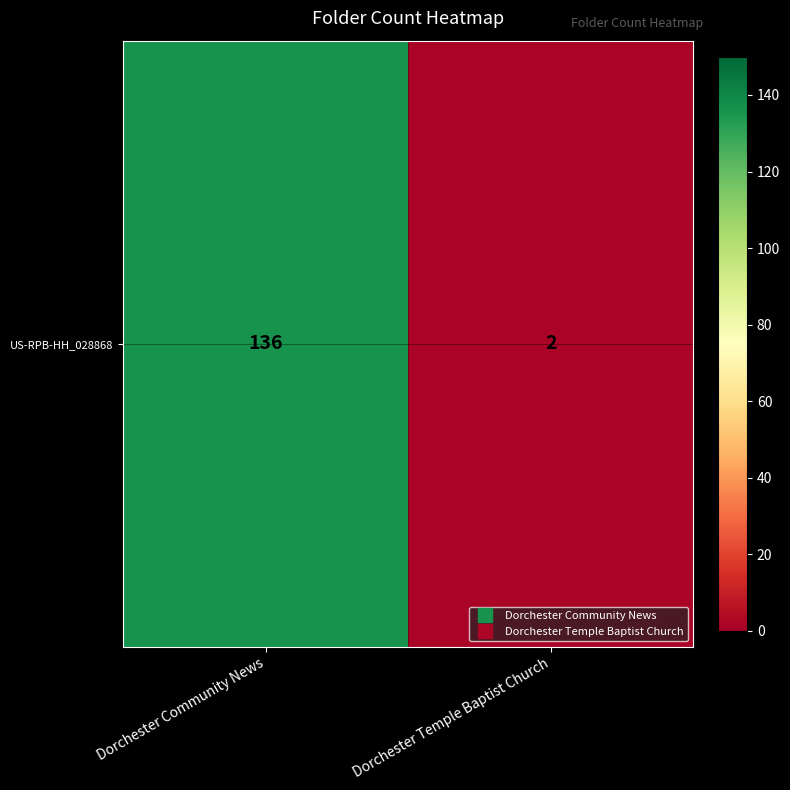

What is the ratio of the value at Dorchester Community News to the value at Dorchester Temple Baptist Church?

68.0